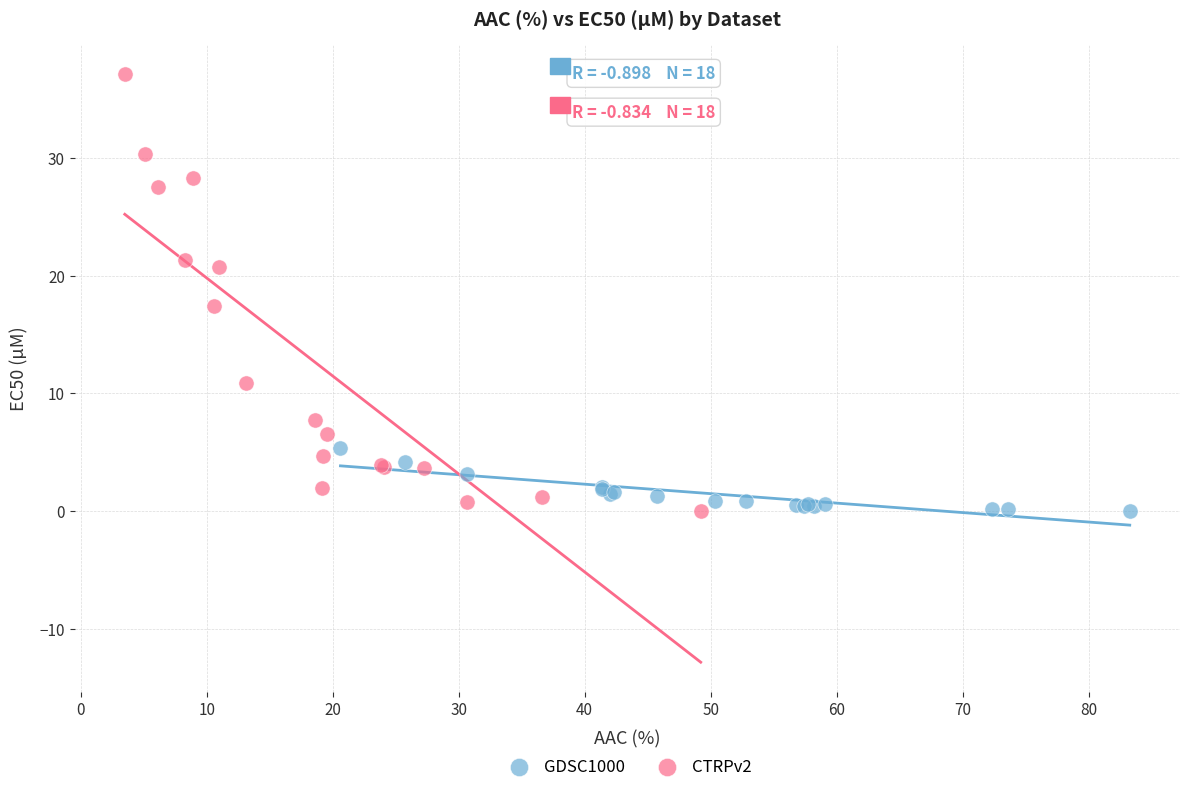

Which series reaches the maximum Y coordinate?

CTRPv2